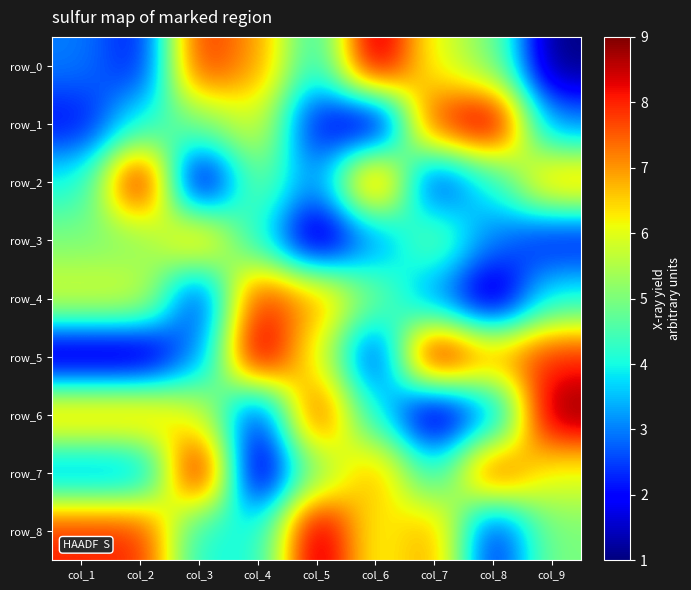

What is the minimum value shown in the chart?

1